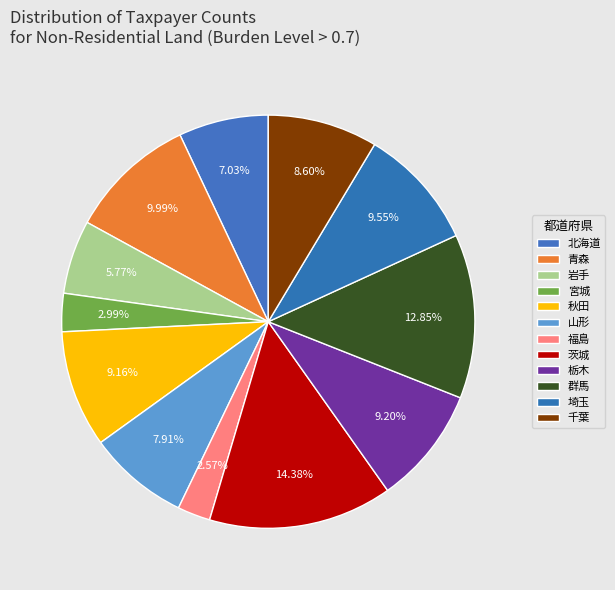

What is the change in value from 北海道 to 群馬?

+36465